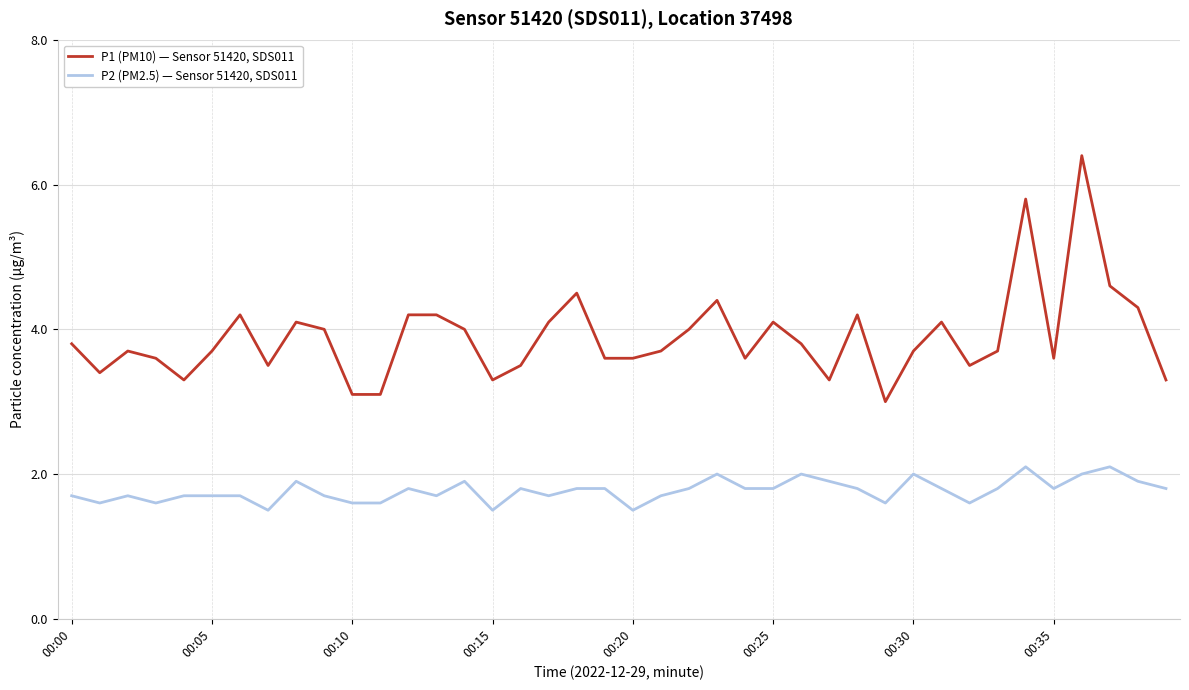

Rank the series by their average value, from highest to lowest.

P1 (PM10) — Sensor 51420, SDS011, P2 (PM2.5) — Sensor 51420, SDS011